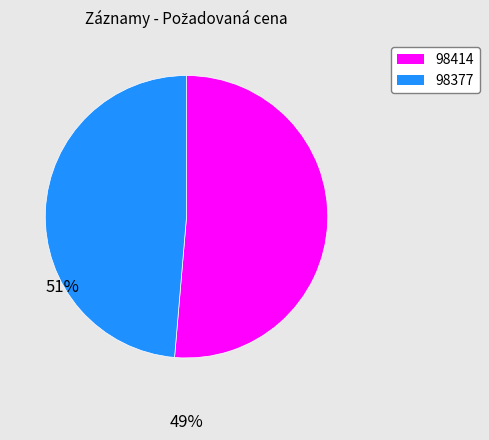

What is the ratio of the value at 98414 to the value at 98377?

1.1